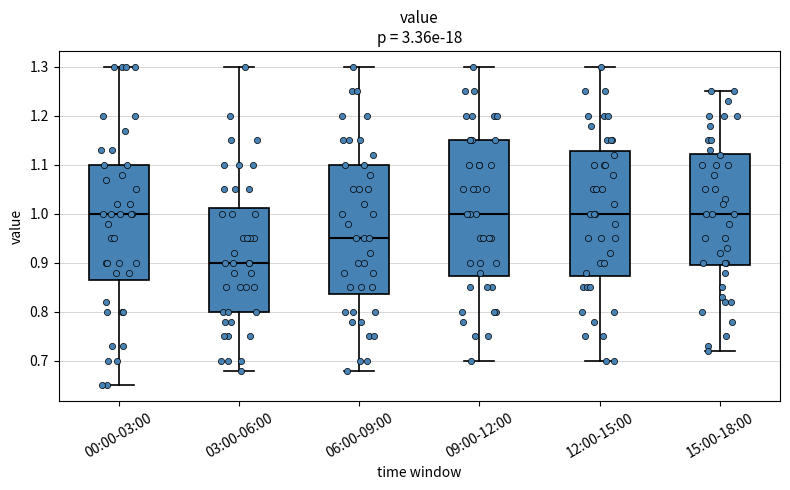

Reading left to right, transcribe this box plot: for each box, give where its median line is, the range the box spans, and where its two whiskers end, as read against the y-axis. The values are not printed on the chart, so give them approximately, as read against the axis.

00:00-03:00: median 1.00, box 0.87 to 1.10, whiskers 0.65 to 1.30
03:00-06:00: median 0.90, box 0.80 to 1.01, whiskers 0.68 to 1.30
06:00-09:00: median 0.95, box 0.84 to 1.10, whiskers 0.68 to 1.30
09:00-12:00: median 1.00, box 0.87 to 1.15, whiskers 0.70 to 1.30
12:00-15:00: median 1.00, box 0.87 to 1.13, whiskers 0.70 to 1.30
15:00-18:00: median 1.00, box 0.90 to 1.12, whiskers 0.72 to 1.25